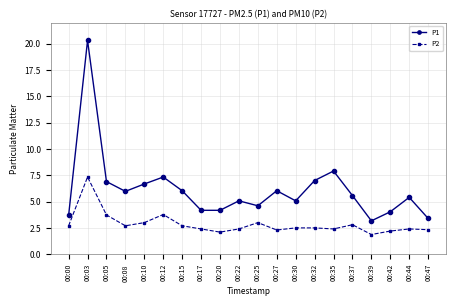

True or false: P1 has a value of 2.7 at 00:30.

False